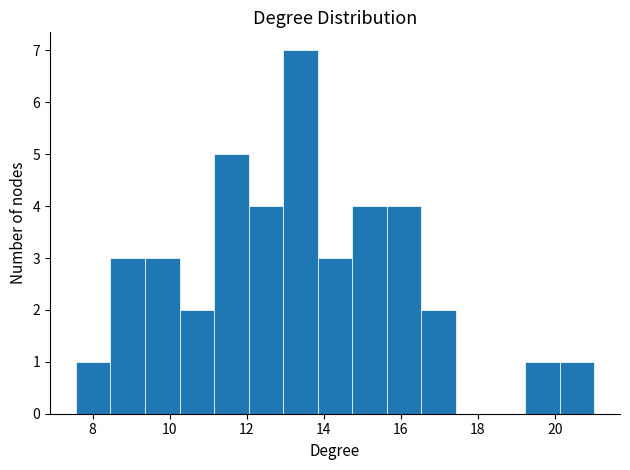

How tall is the bar that spans 8.4 to 9.4 on the x-axis? Neither the bar edges nor the heights are printed on the chart, so give them approximately, as read against the axes.

3